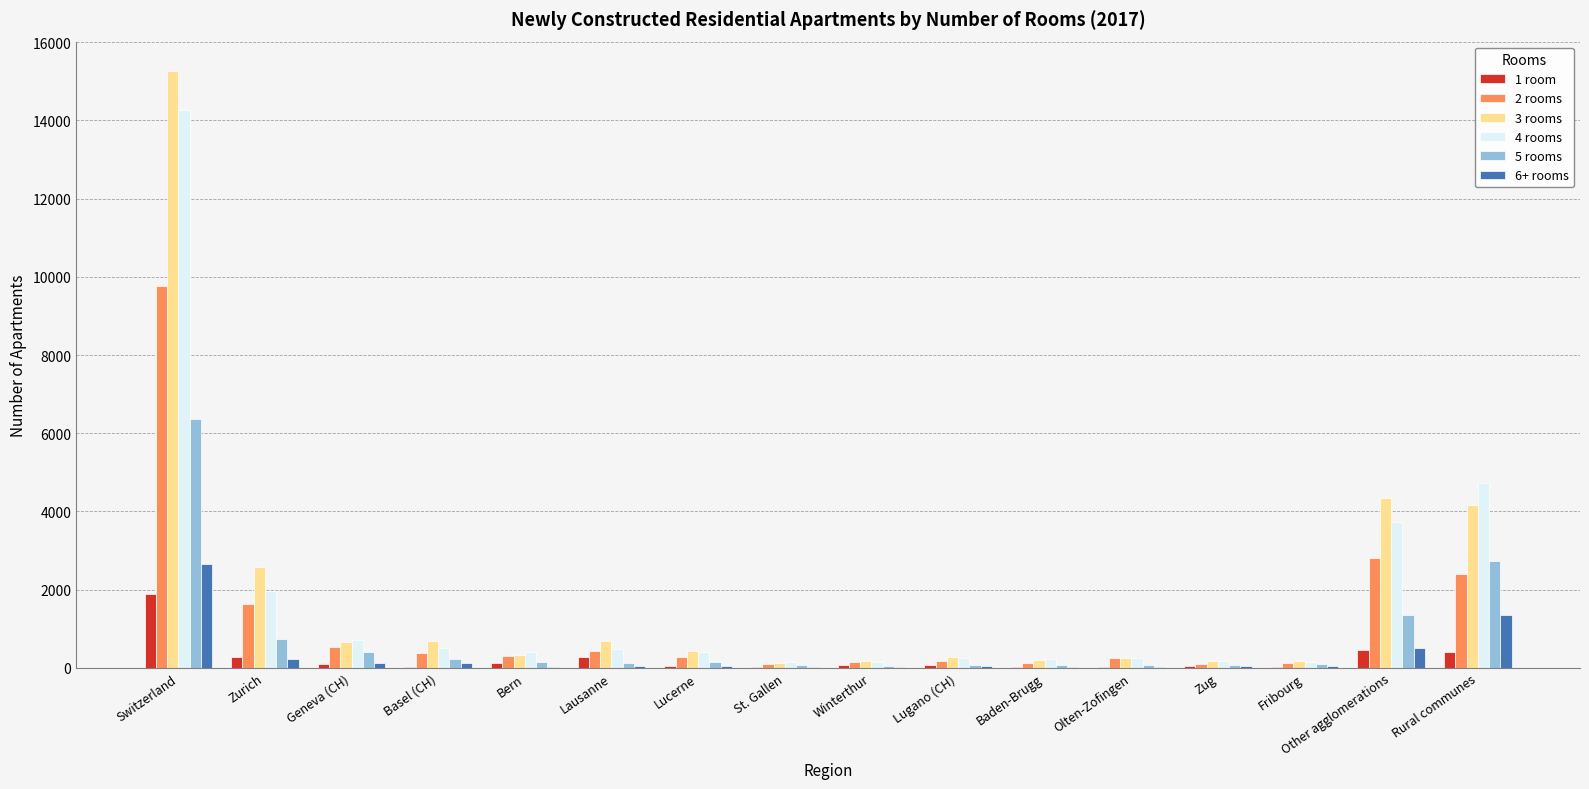

Is the value of 3 rooms at Switzerland greater than the value of 4 rooms at Other agglomerations?

Yes